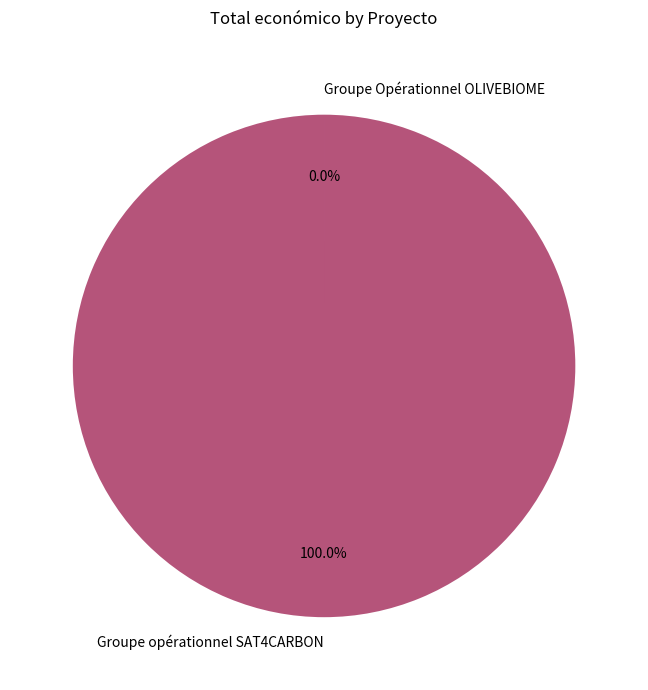

The Groupe opérationnel SAT4CARBON slice represents 100% of the pie. True or false?

True